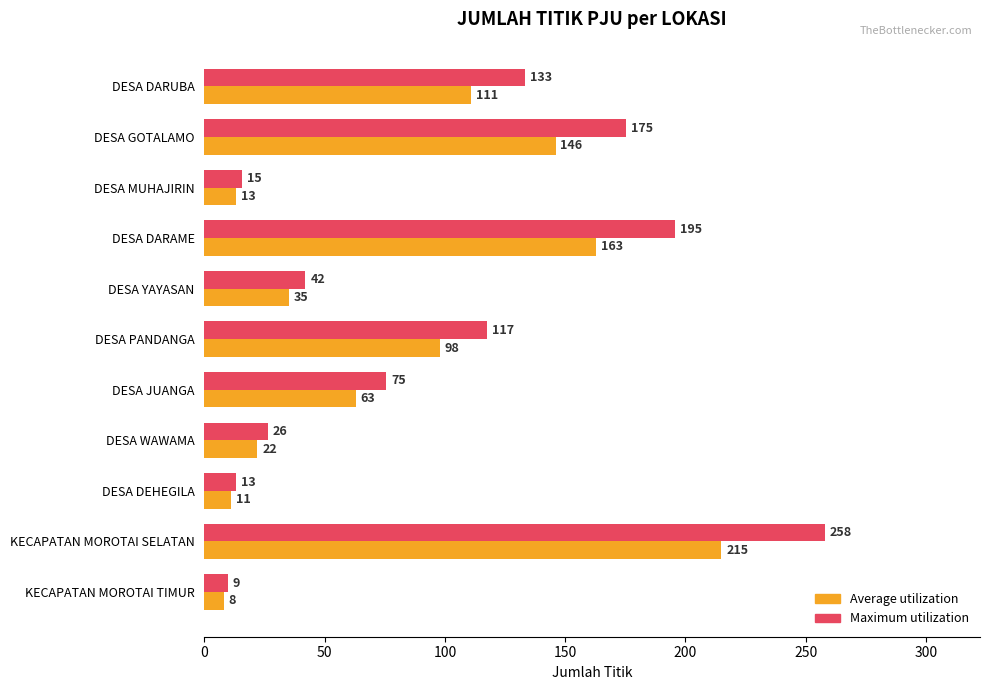

The value of Maximum utilization at DESA DARUBA is 222.7. True or false?

False